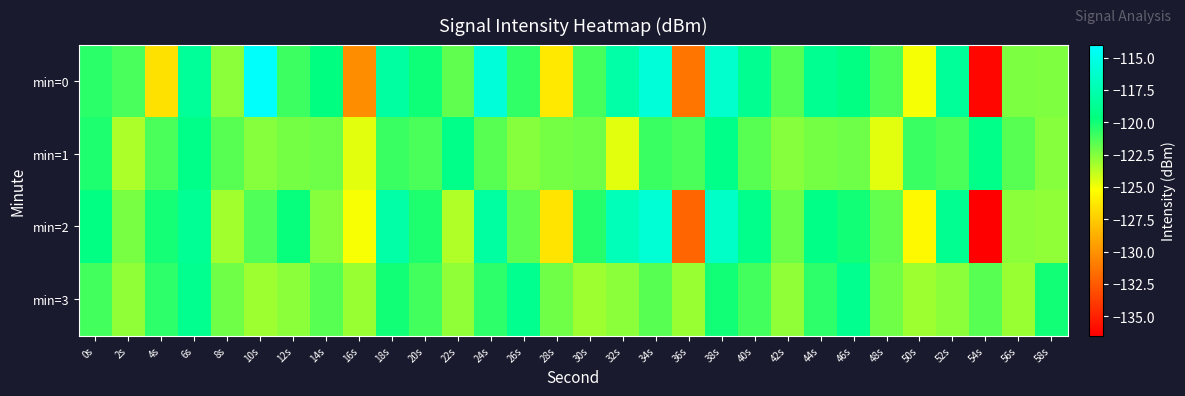

Which series has the widest spread of values?

min=0